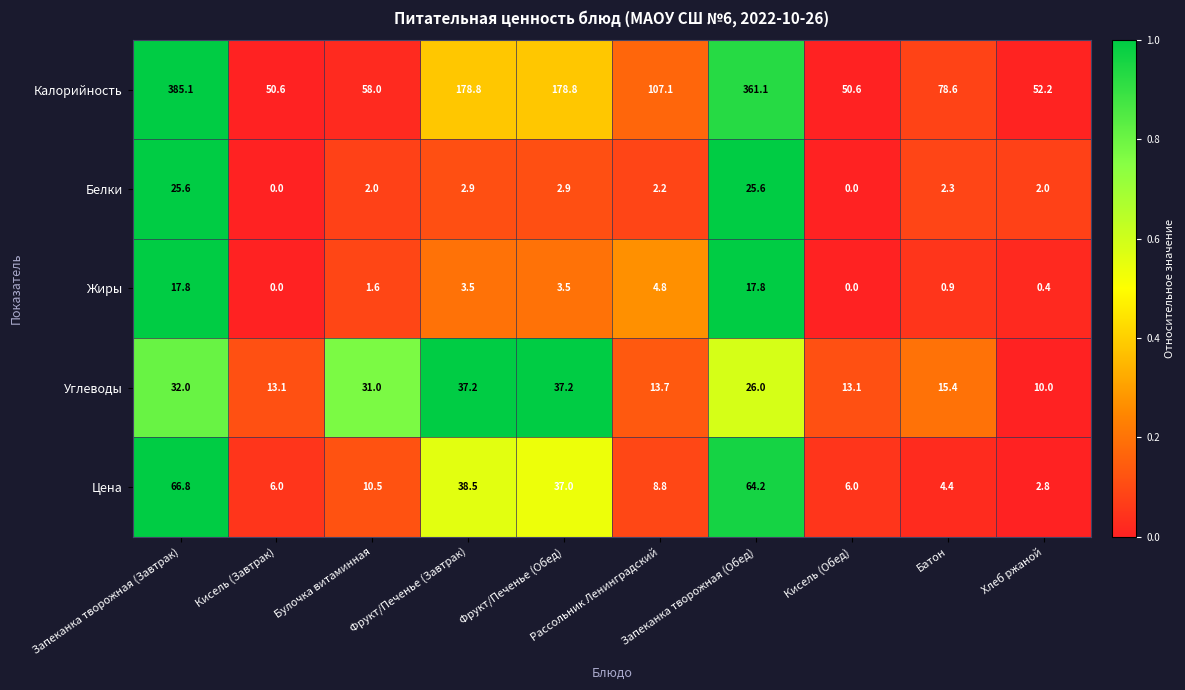

Which series has the largest total across all categories?

Калорийность